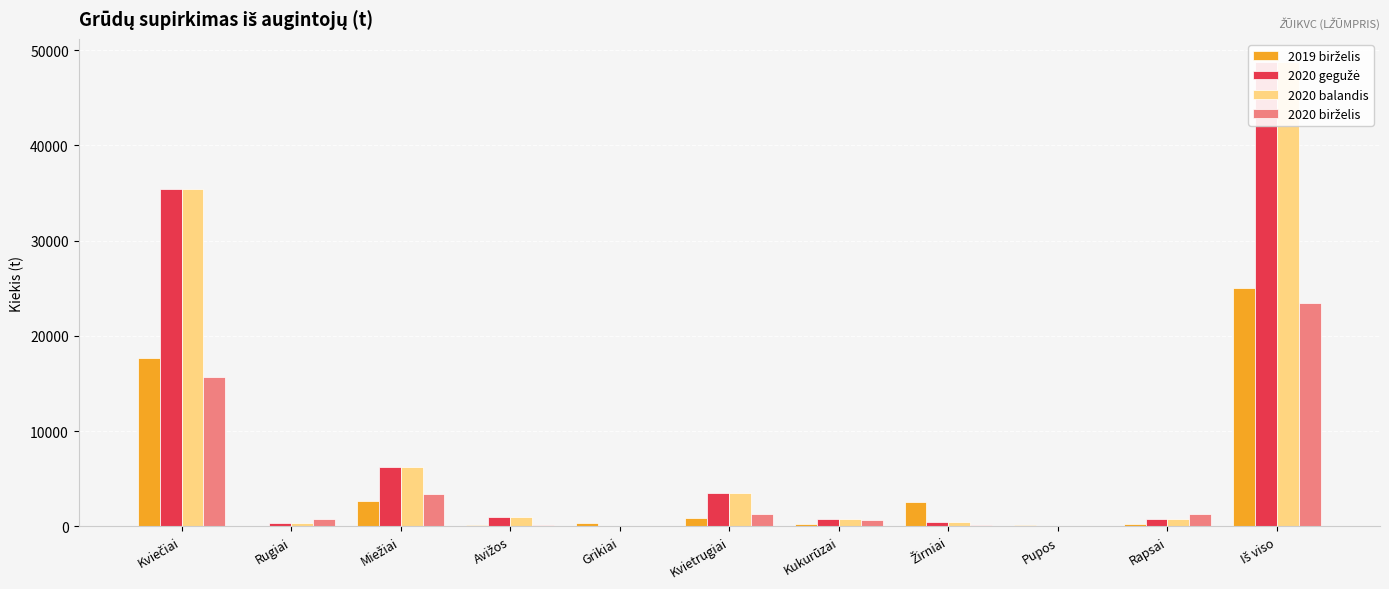

Between Rugiai and Rapsai, which is larger?

Rapsai